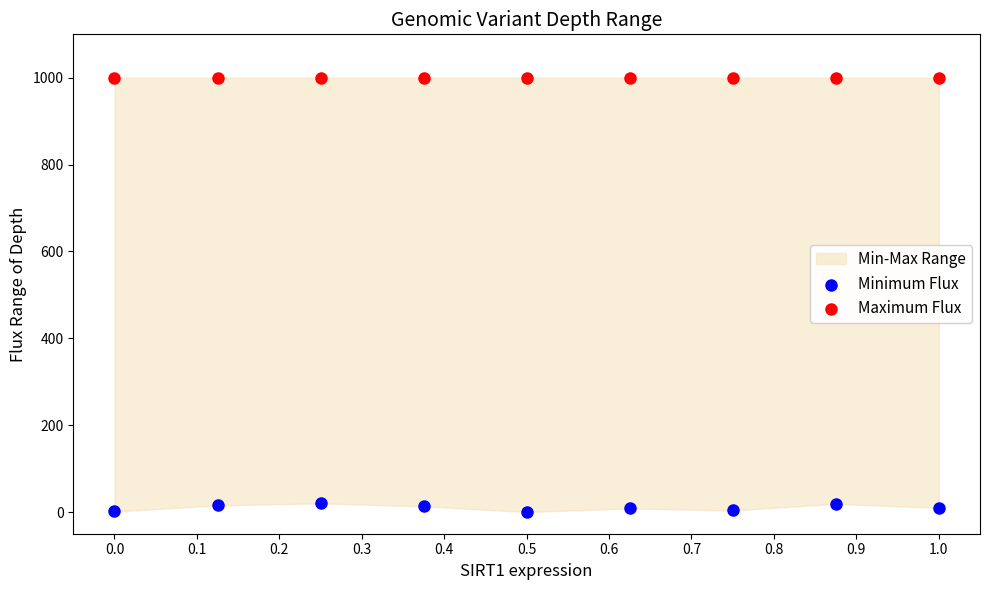

Which series reaches the maximum Y coordinate?

Maximum Flux